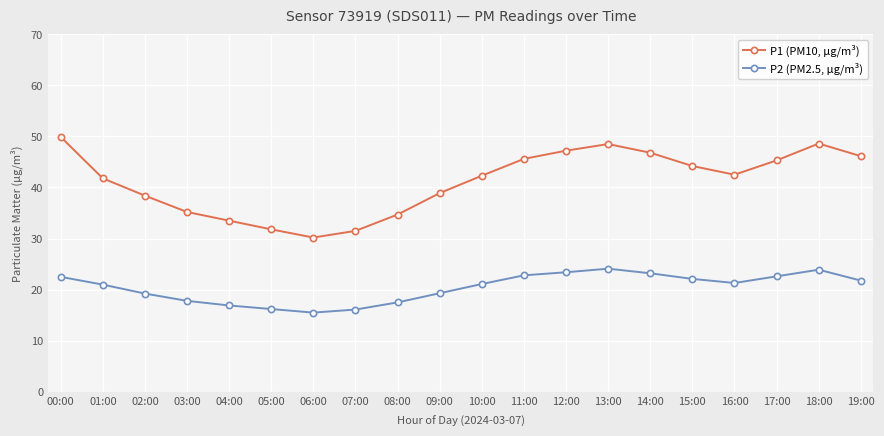

True or false: P1 (PM10, µg/m³) and P2 (PM2.5, µg/m³) intersect in this chart.

False